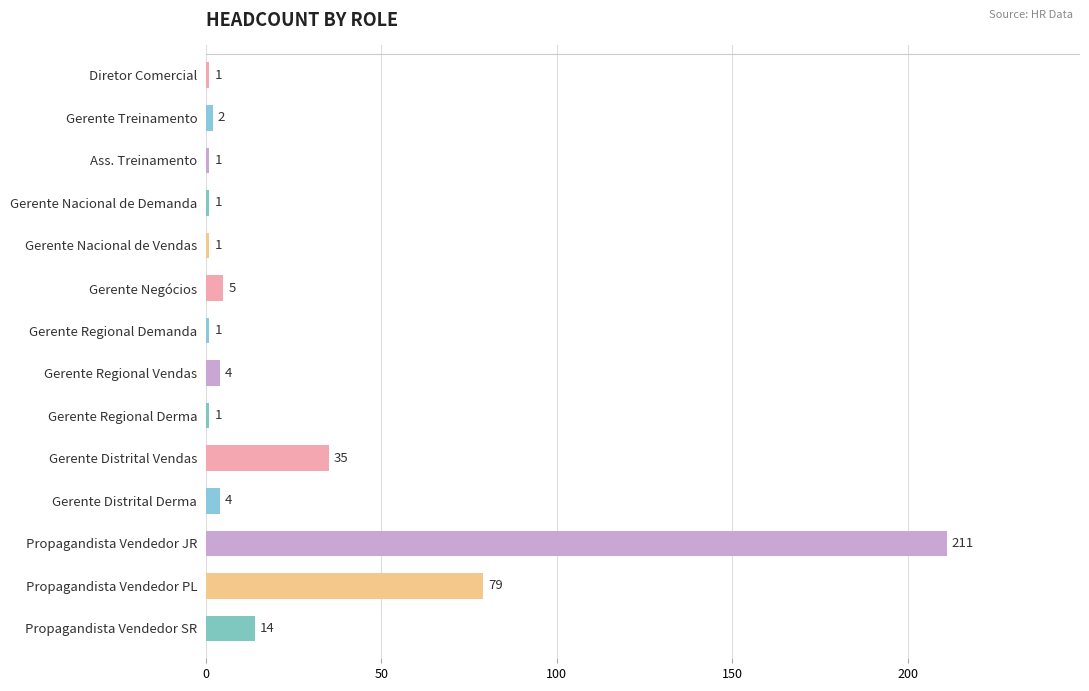

Read the value at Gerente Distrital Vendas.

35